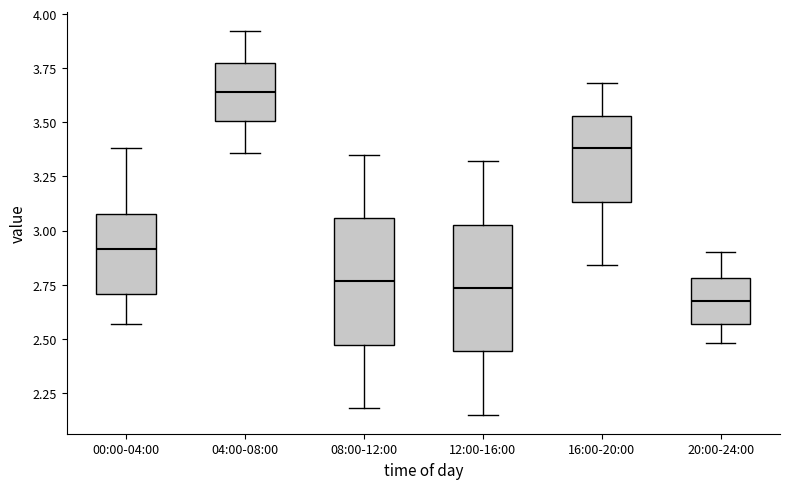

Where does the median line of the box for 20:00-24:00 sit on the y-axis? The values are not printed on the chart, so give them approximately, as read against the axis.

2.70